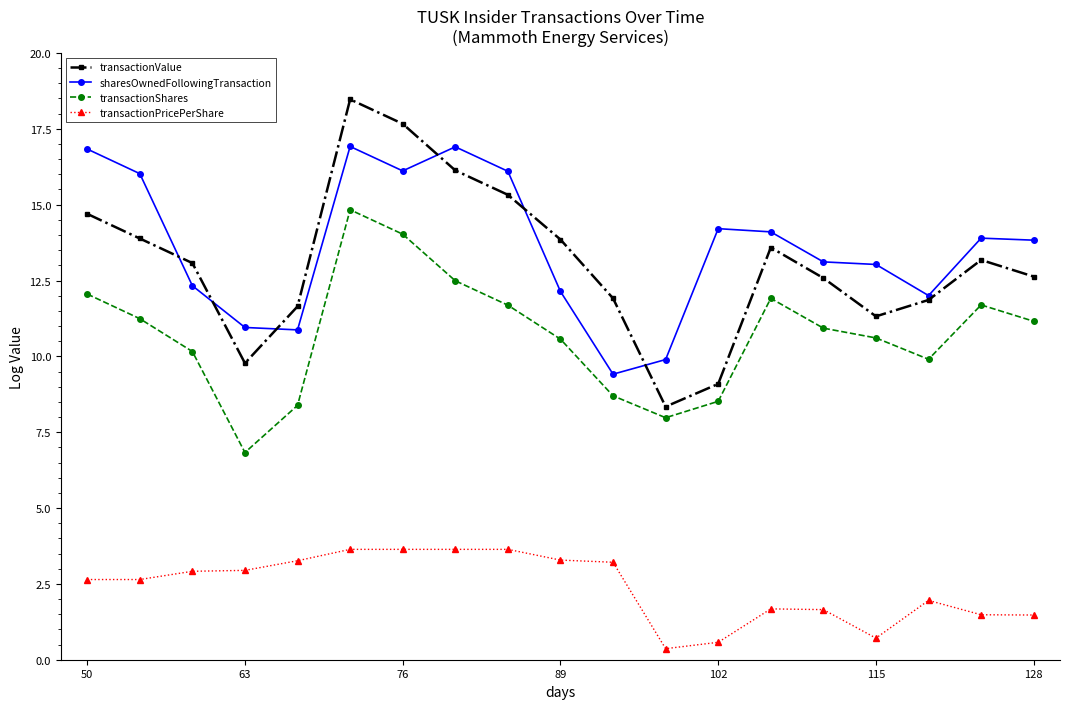

How many lines are shown in the chart?

4